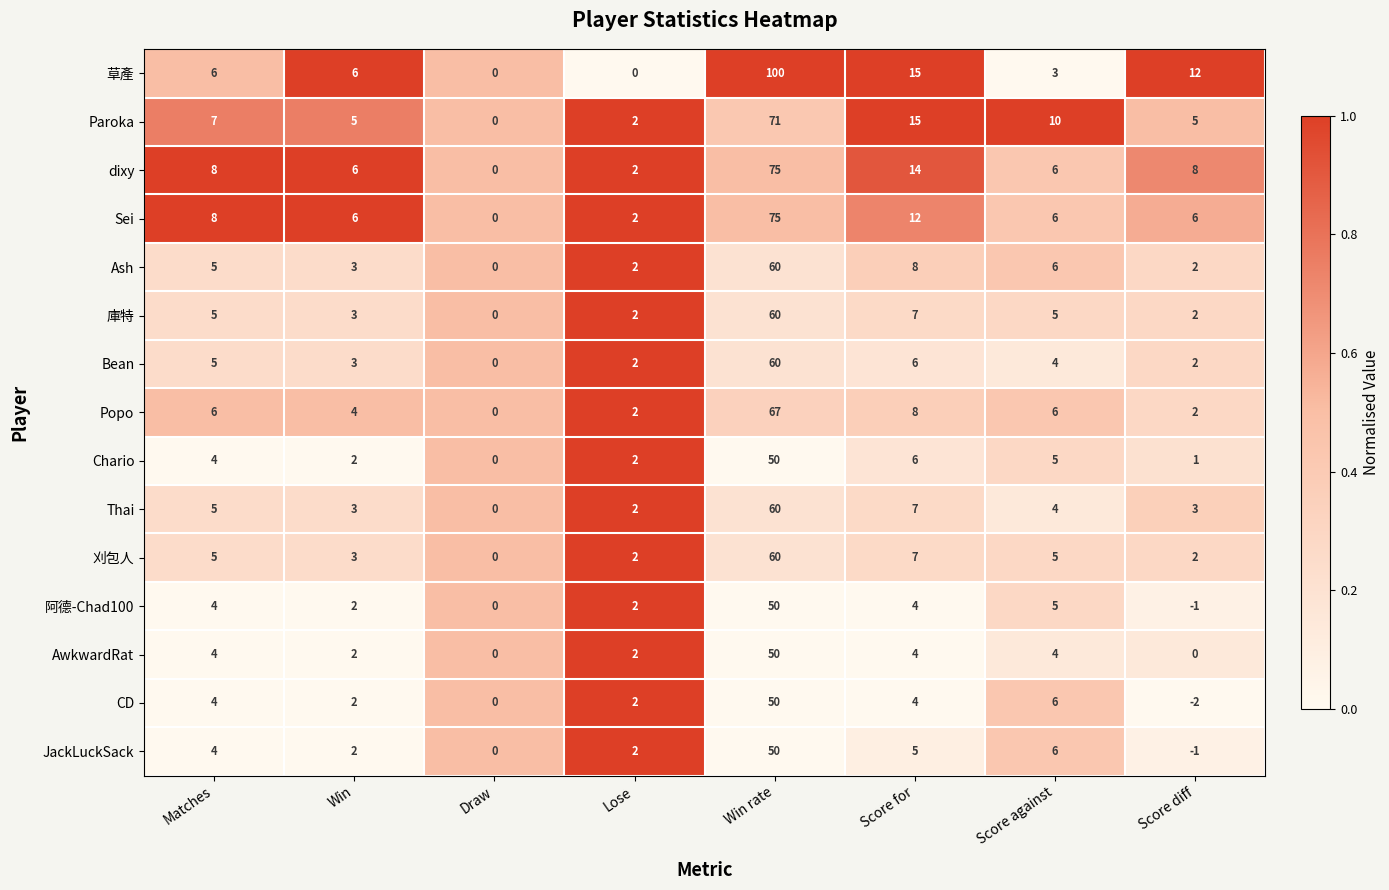

What is the spread (max minus min) of values at Matches?

4